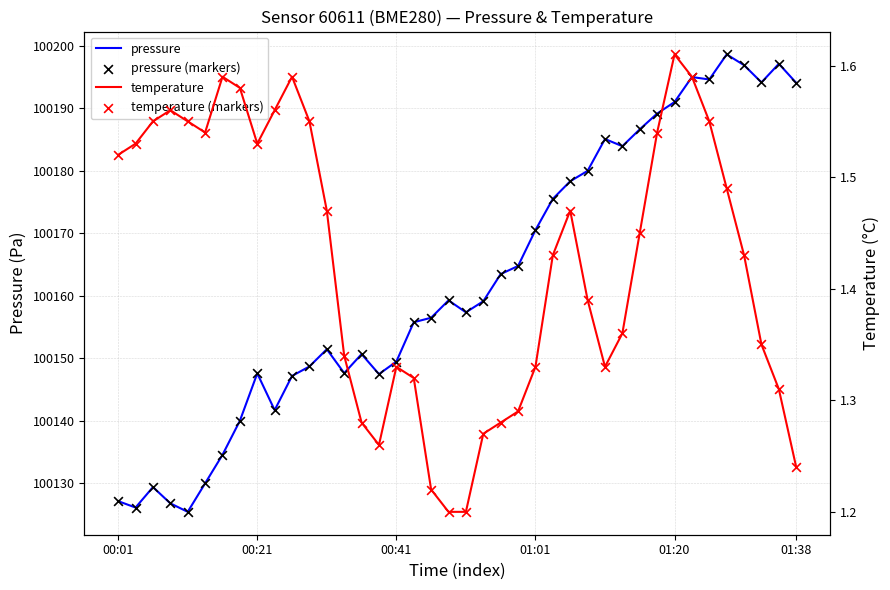

Which series has the largest Y range (max minus min)?

pressure